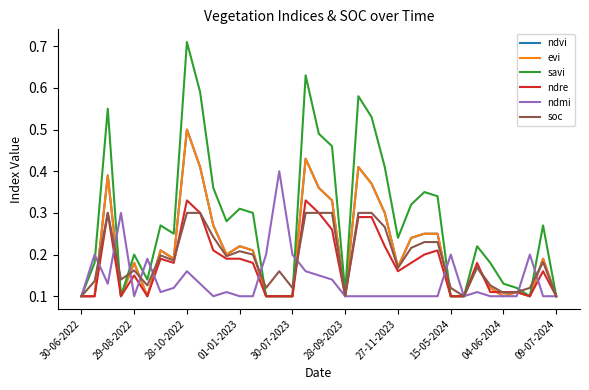

At how many categories does at least one series exceed 0?

37